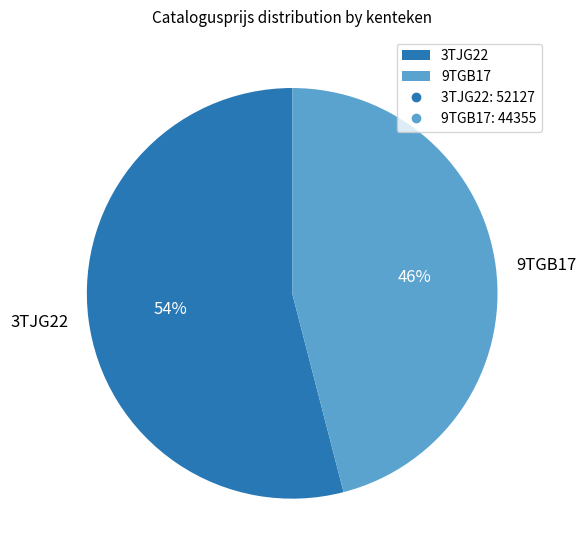

Is there a majority slice in this chart?

Yes